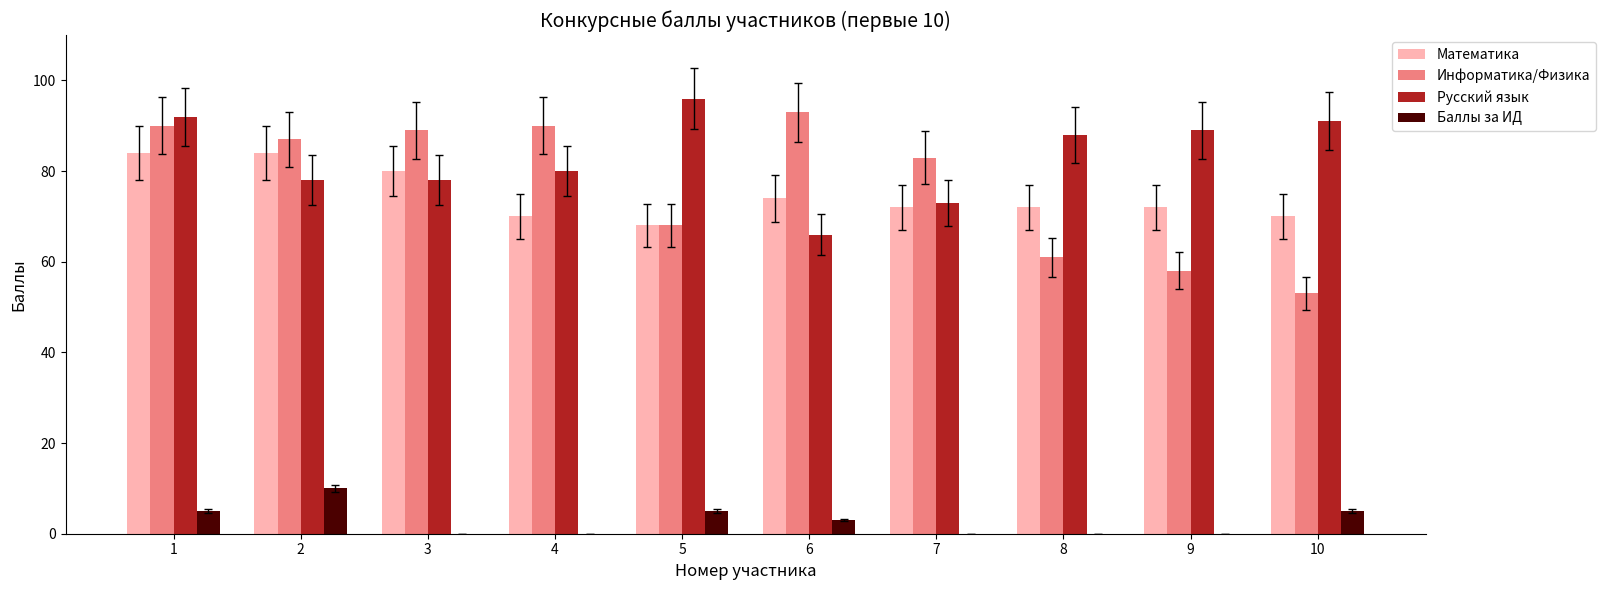

Is the value of Баллы за ИД at 5 greater than the value of Информатика/Физика at 4?

No